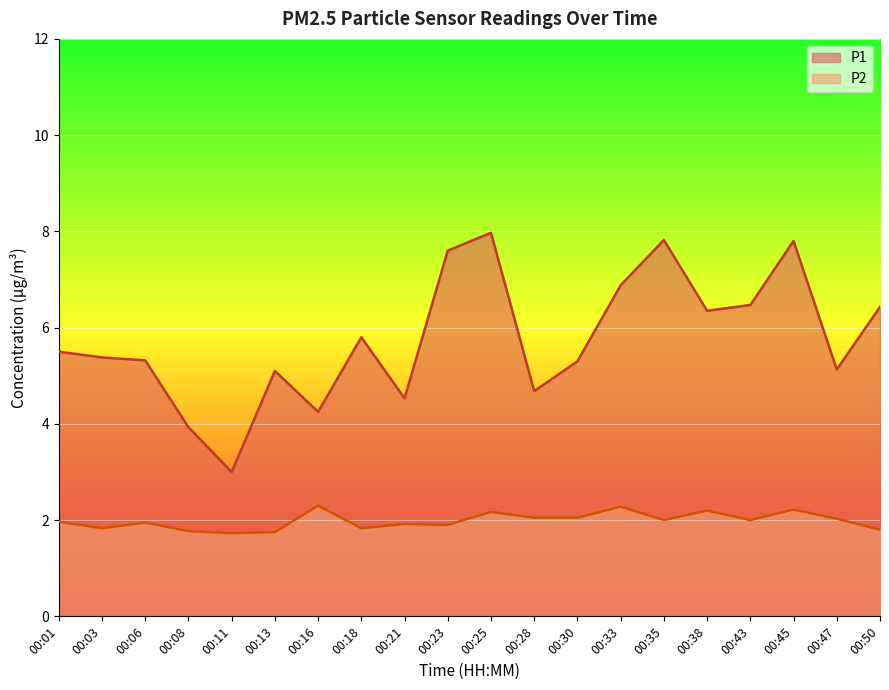

Which series changed the most between 00:23 and 00:35?

P1